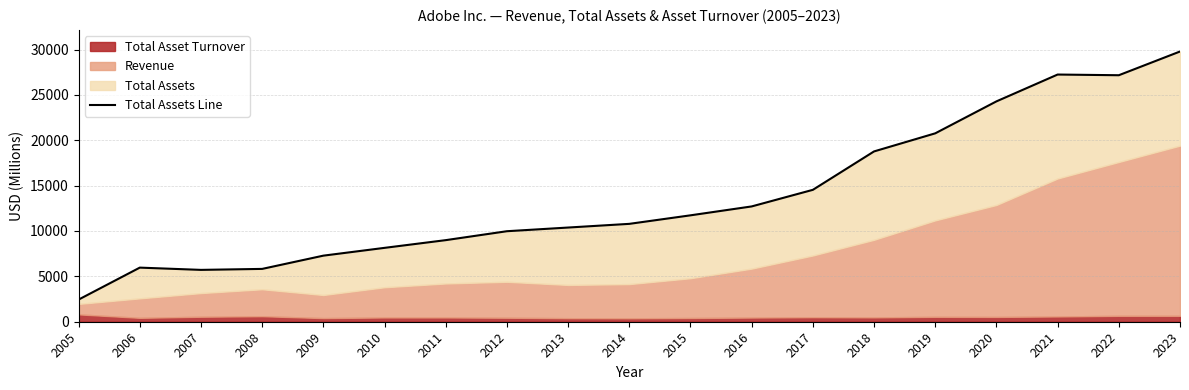

How many points are lower than both their immediate neighbors (excluding endpoints)?

2